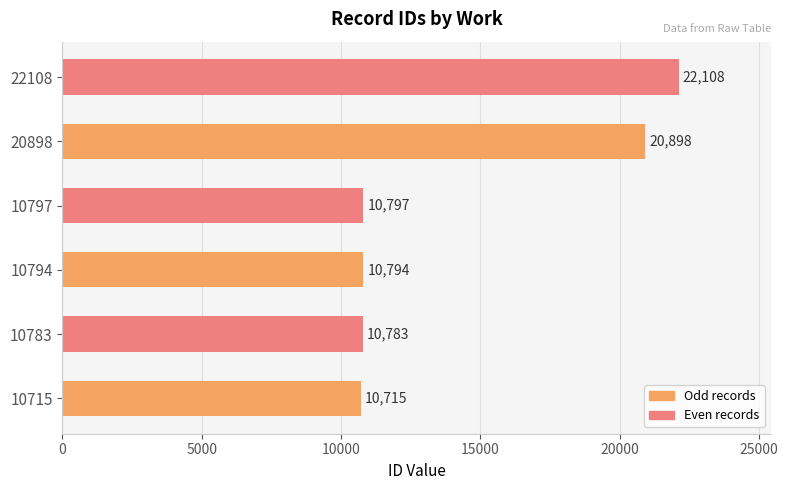

Which has a higher value, 10797 or 10715?

10797